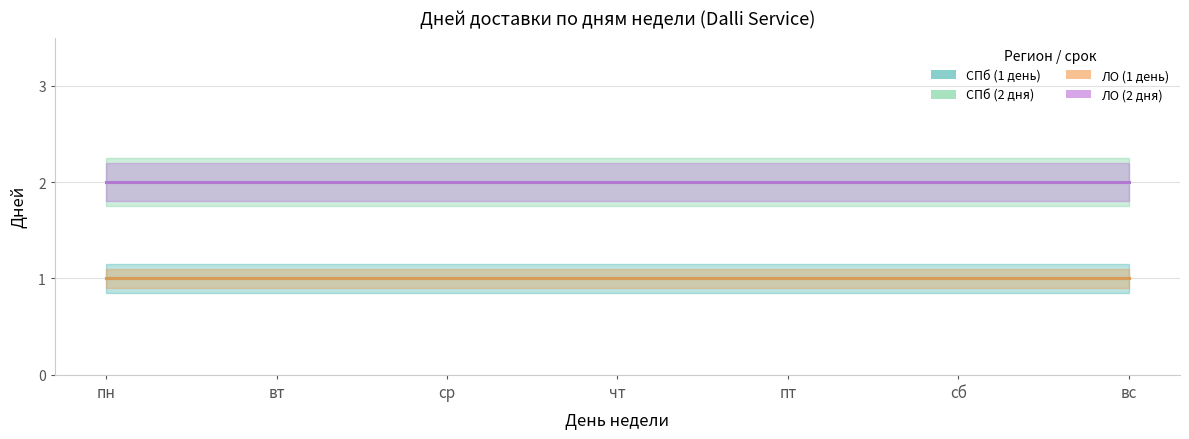

True or false: СПб (2 дня) and ЛО (2 дня) intersect in this chart.

False